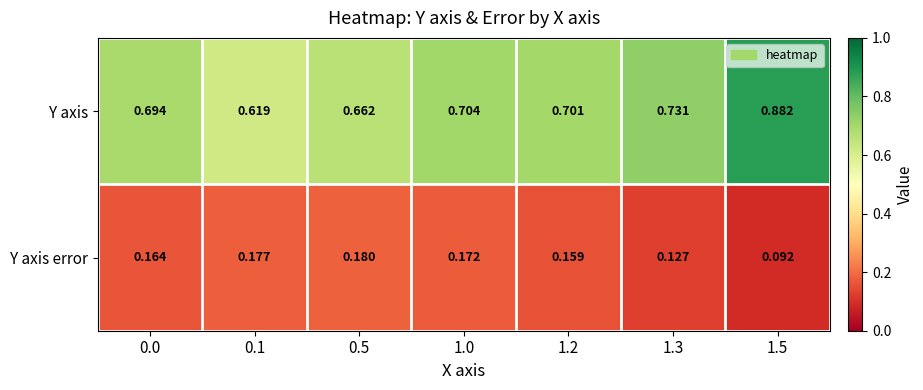

Which series has the largest range (max minus min)?

Y axis